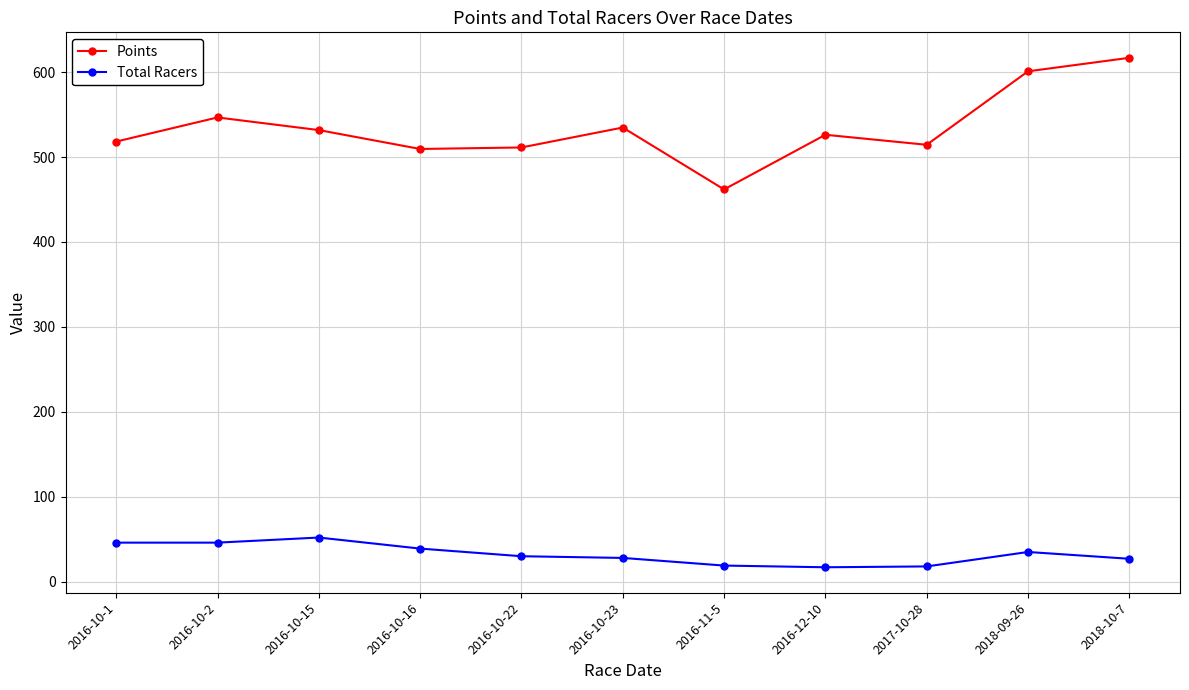

How many values in the Total Racers series are below 30?

5